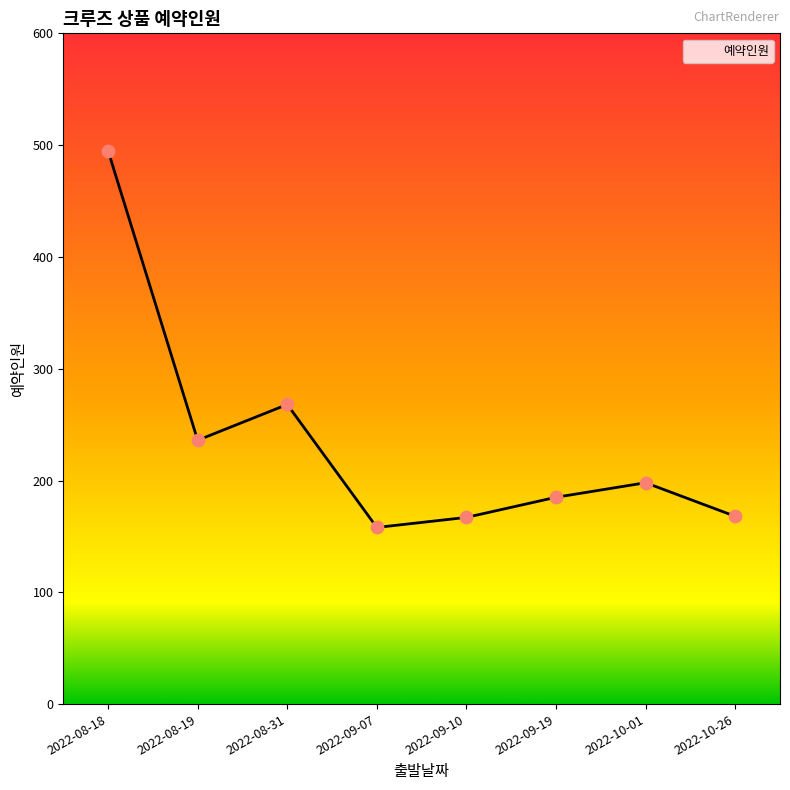

What is the ratio of the value at 2022-10-01 to the value at 2022-10-26?

1.2